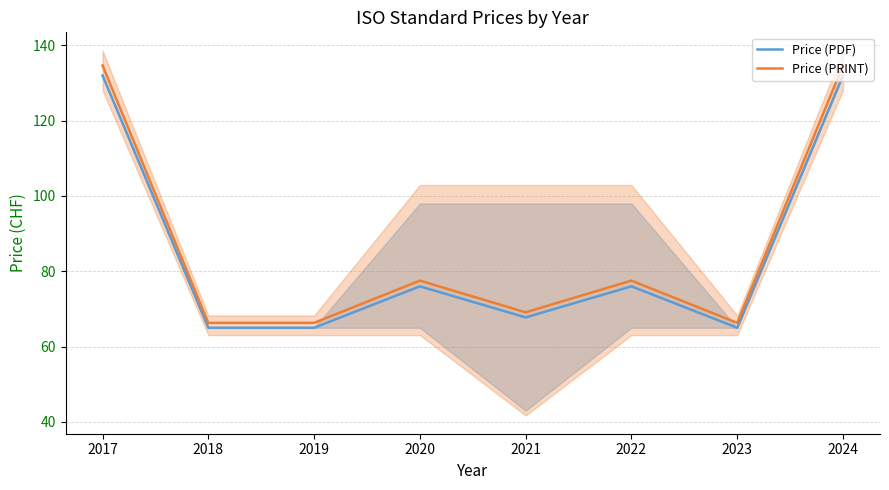

True or false: Price (PRINT) has more than 1 interior local peaks.

True